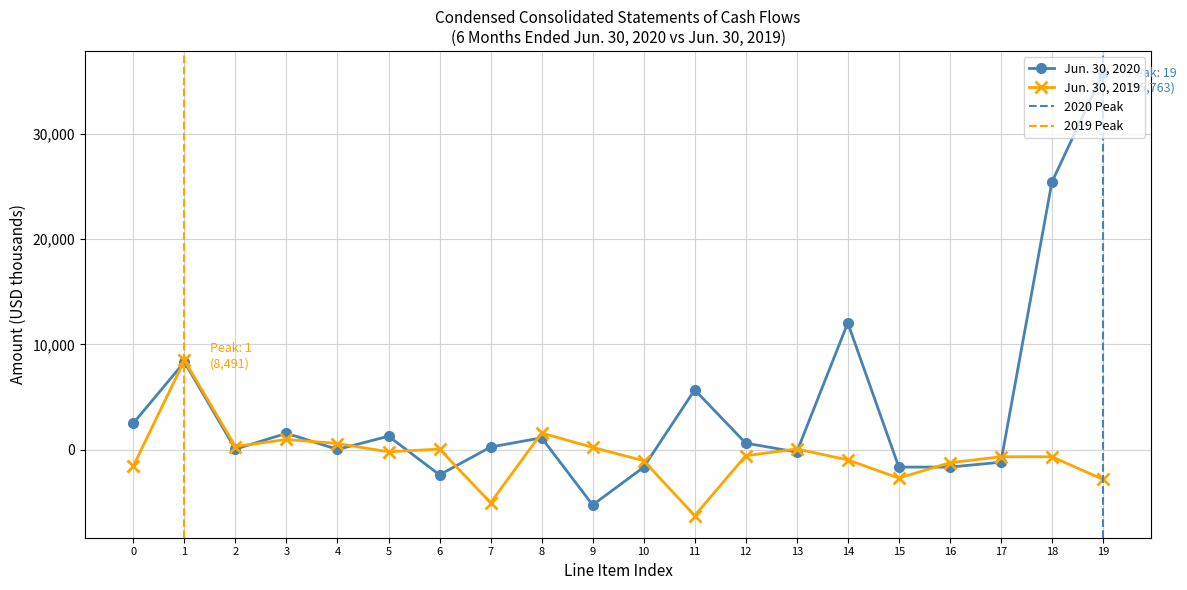

What is the difference between the Jun. 30, 2020 values at 18 and 12?

24783